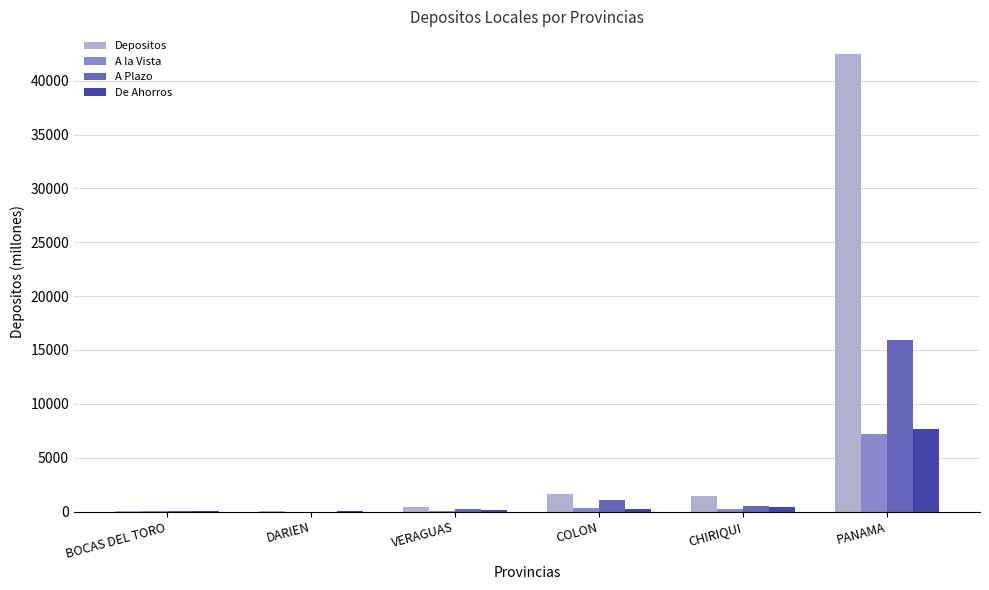

How many categories are shown in the chart?

6